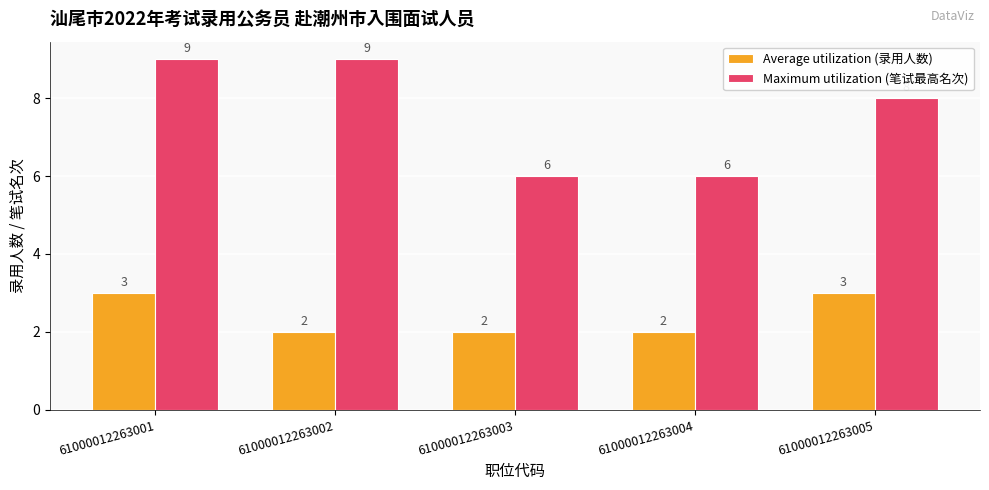

Is it true that Maximum utilization (笔试最高名次) equals 16 at 61000012263001?

False